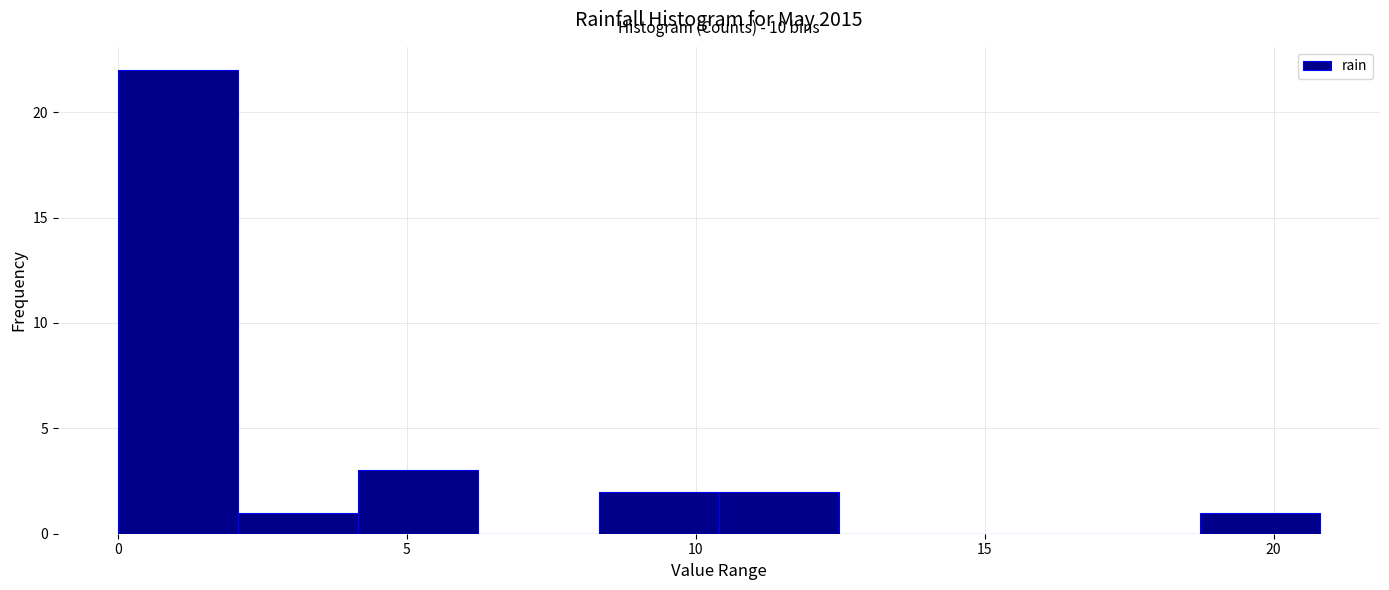

Which range on the x-axis has the tallest bar?

0.0 to 2.0